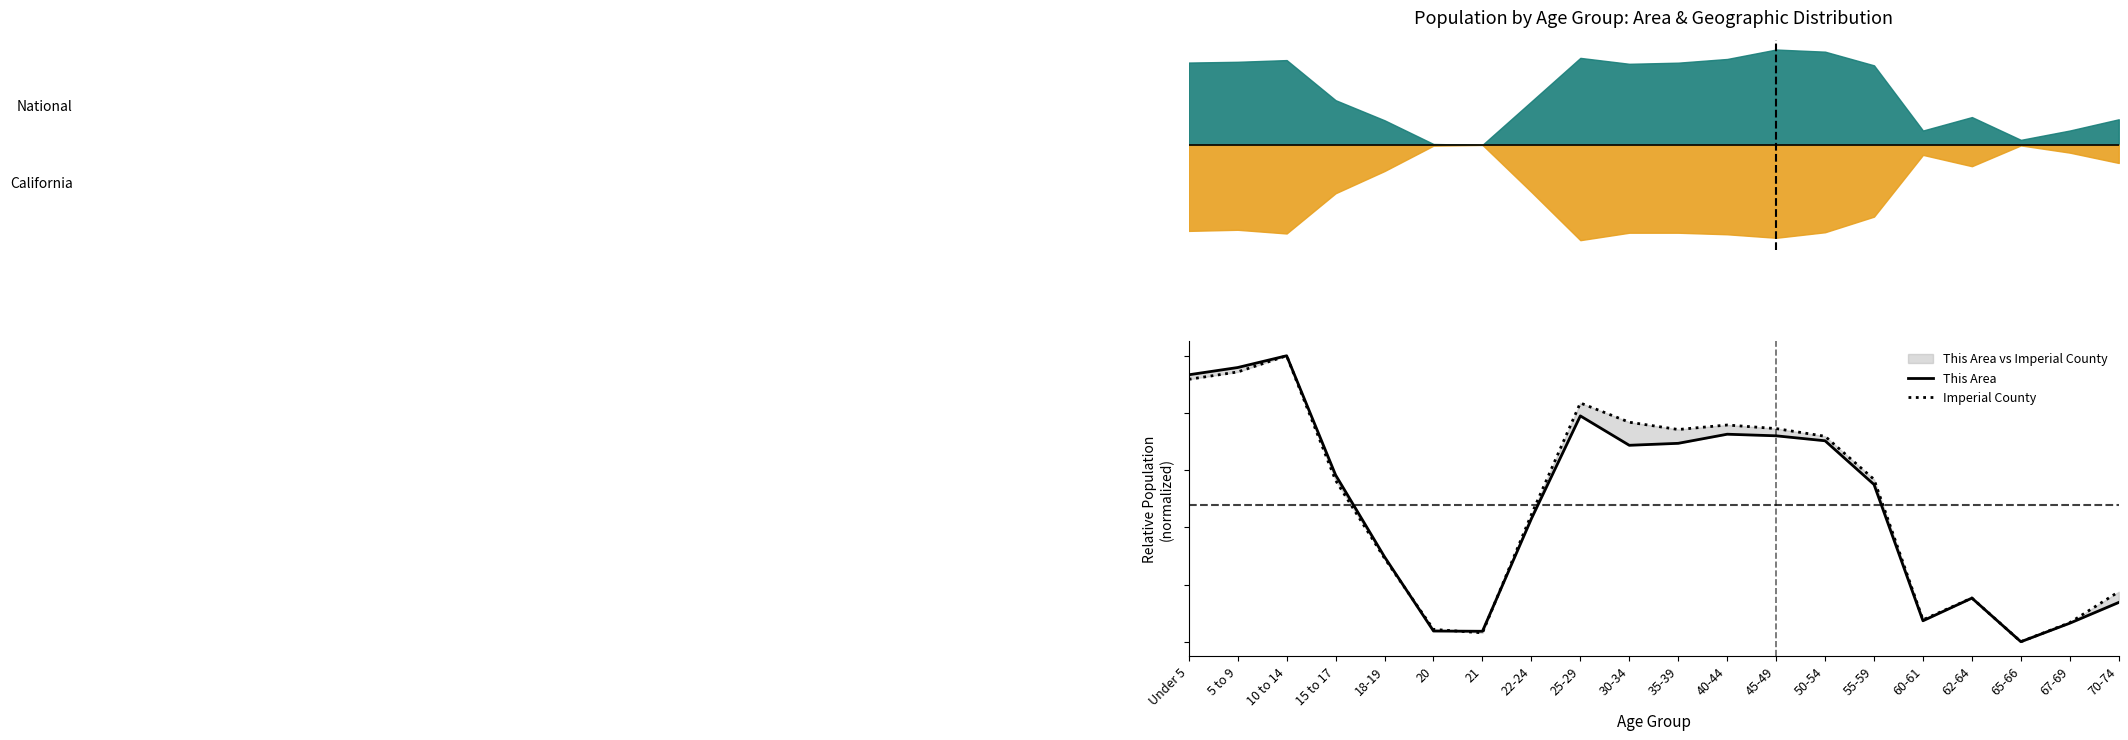

Which has a higher value, 21 or 10 to 14?

10 to 14